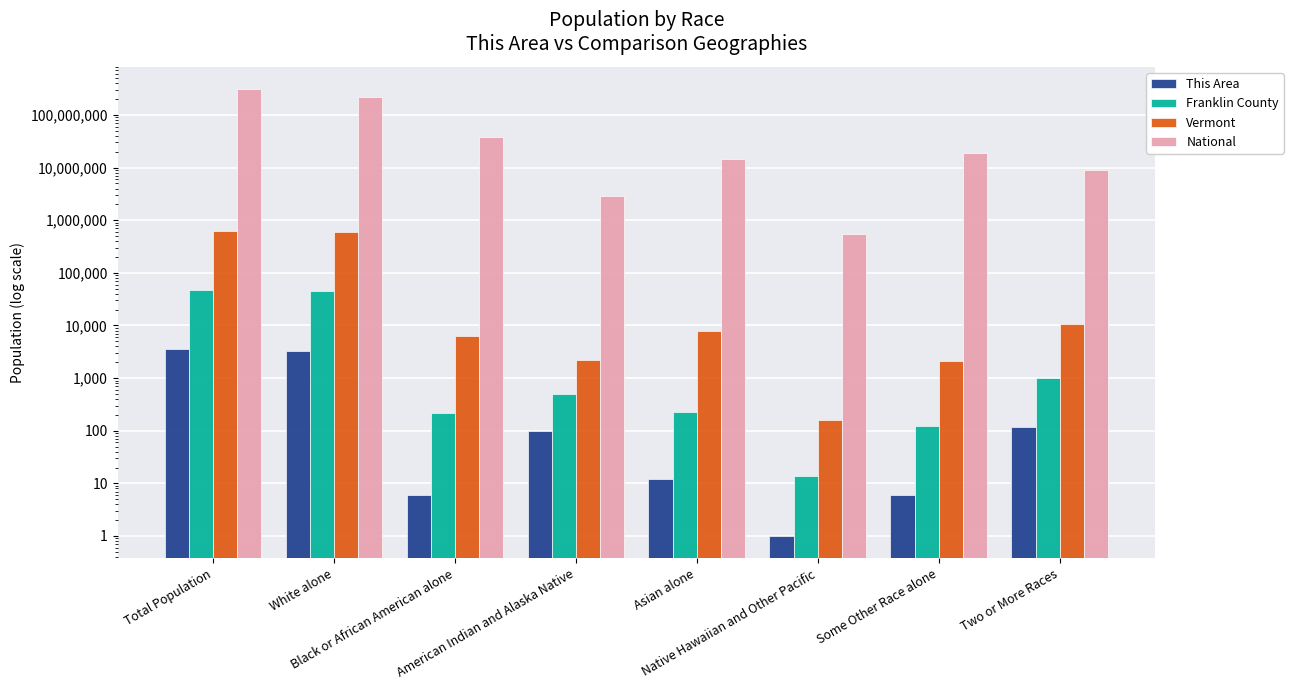

Is it true that This Area equals 3293 at White alone?

True